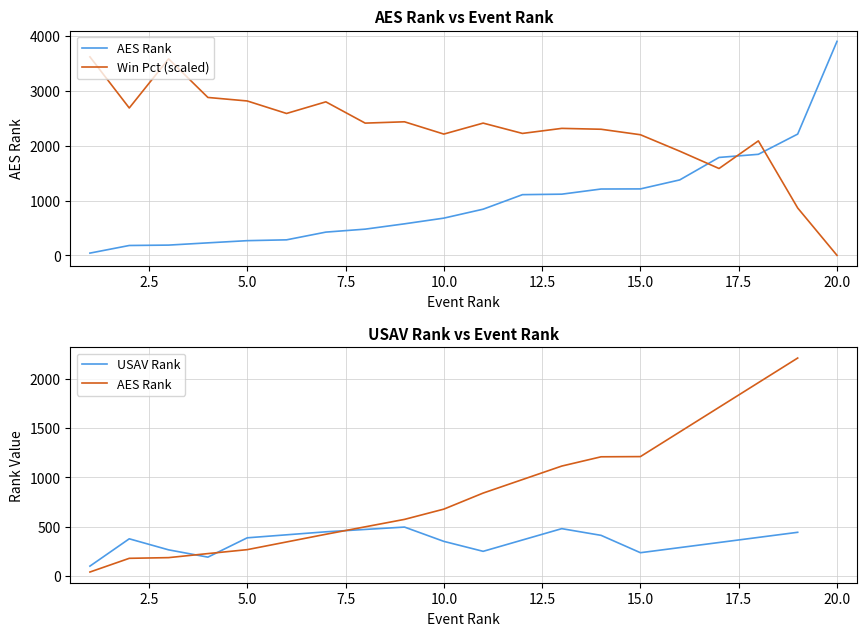

Reading right to left, extract all data points from this chart.

3903	2212	1843	1786	1376	1212	1210	1116	1107	842	679	575	478	424	283	268	228	187	180	41